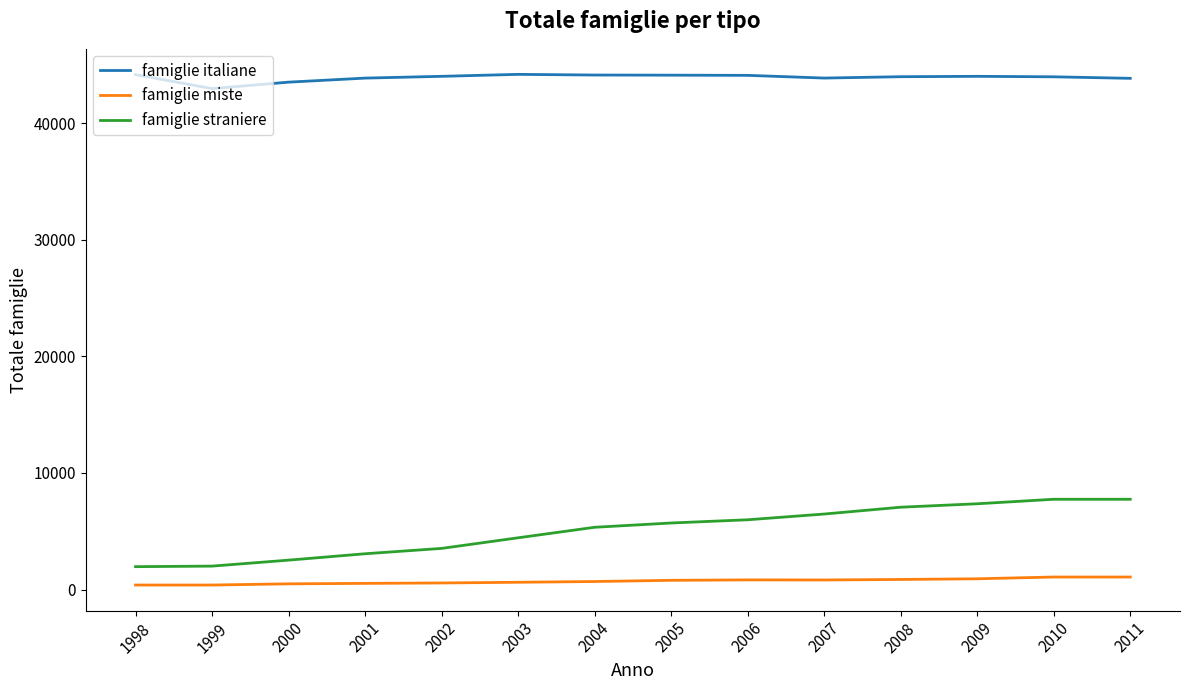

At 2005, list the series in order from smallest to largest.

famiglie miste, famiglie straniere, famiglie italiane